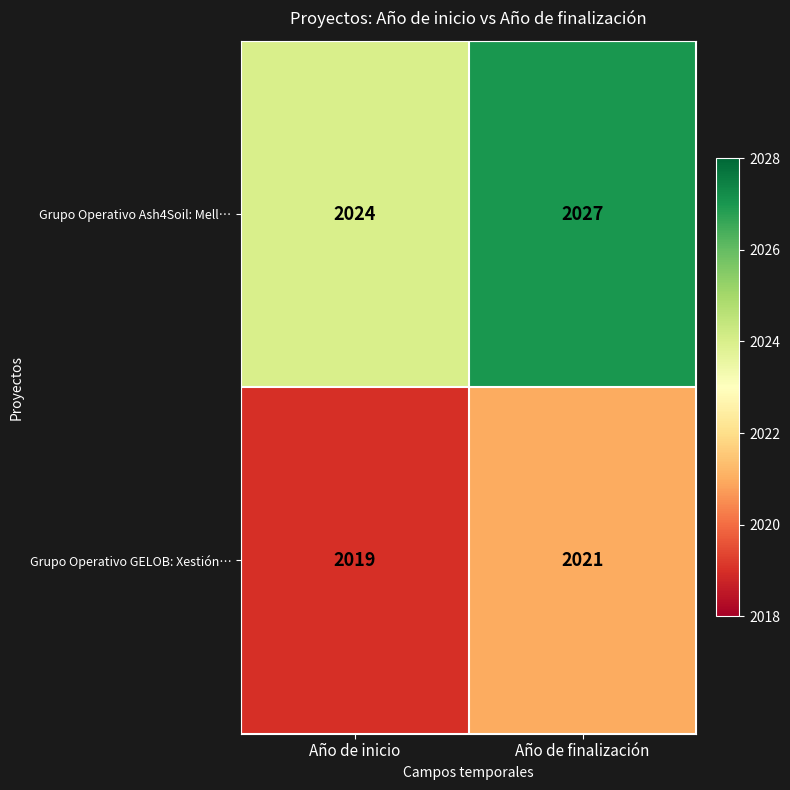

Where is Grupo Operativo Ash4Soil: Mell… nearest to the value 2025?

Año de inicio